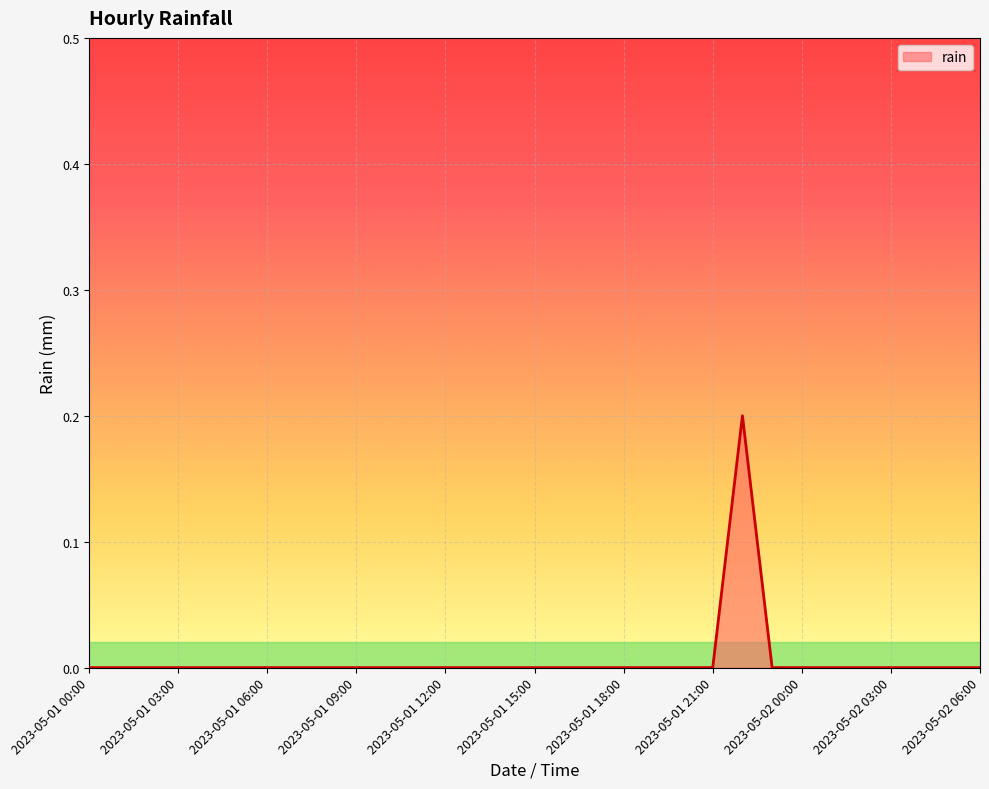

Count the number of data series in this chart.

1